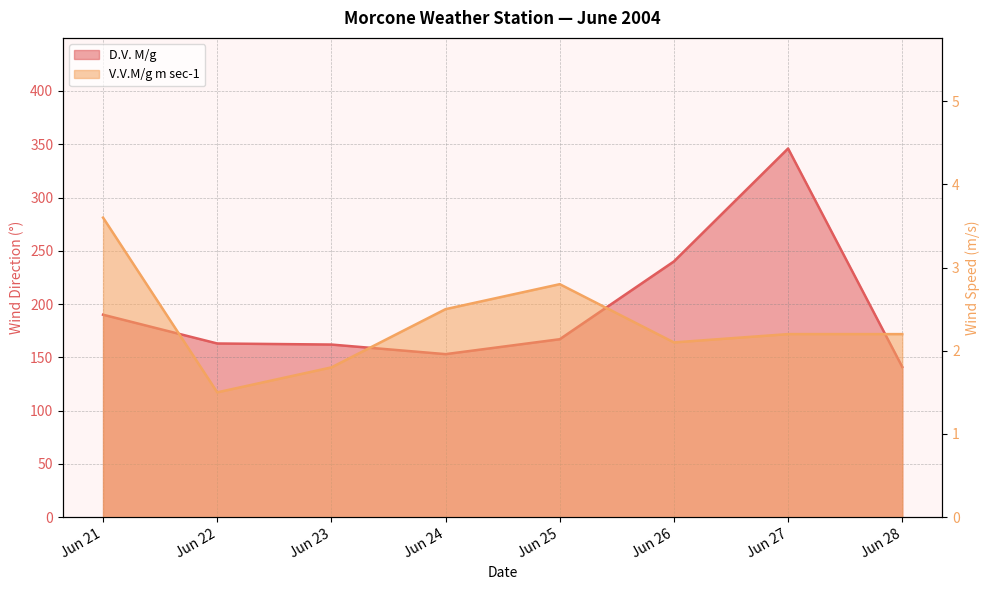

Which category has the highest value across all series?

Jun 27